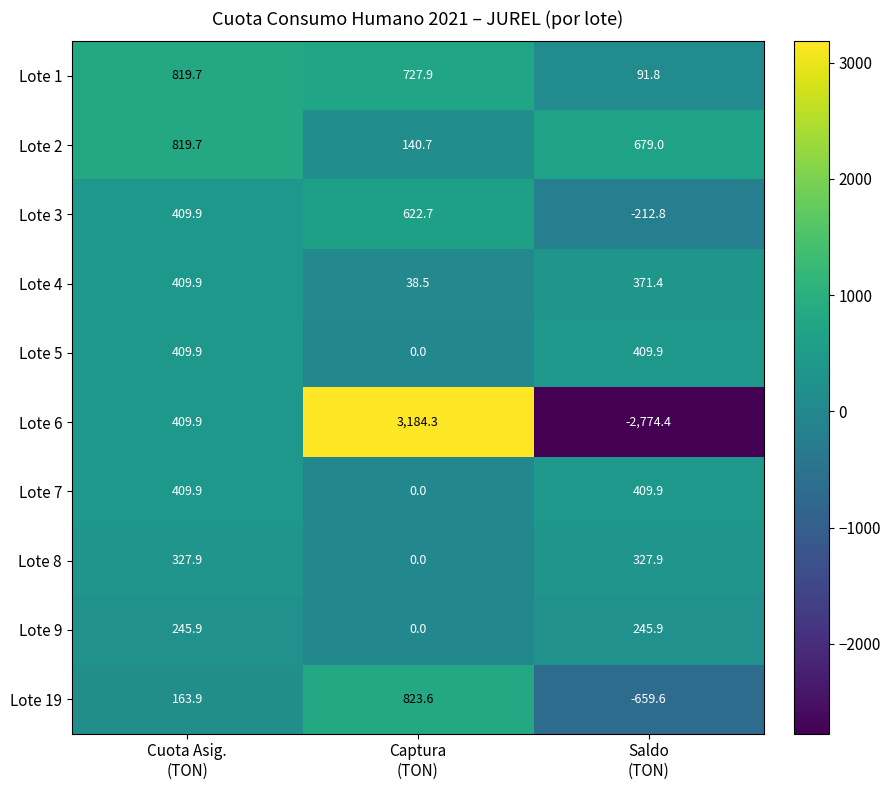

What is the minimum value shown in the chart?

-2774.4